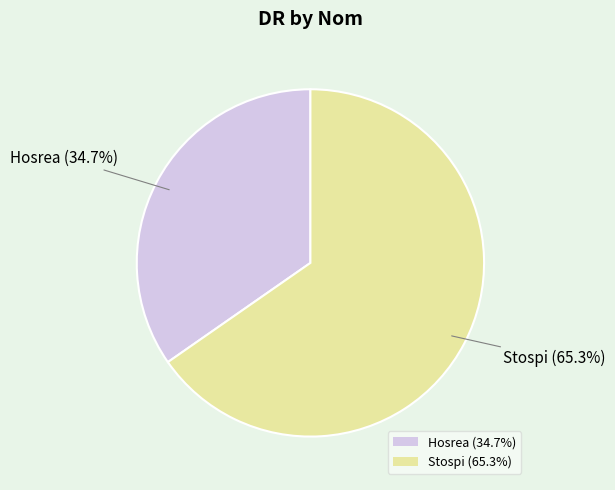

Is it true that Hosrea is 28% of the pie?

False